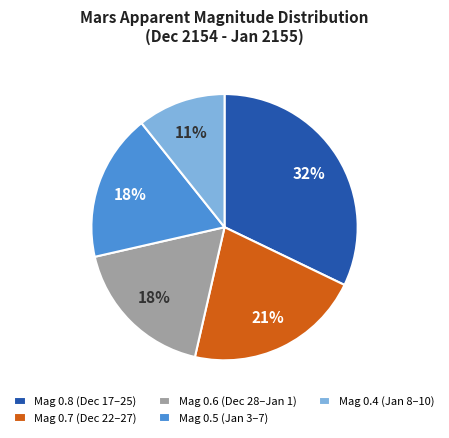

Does Mag 0.7 (Dec 22–27) represent more than half of the total?

No